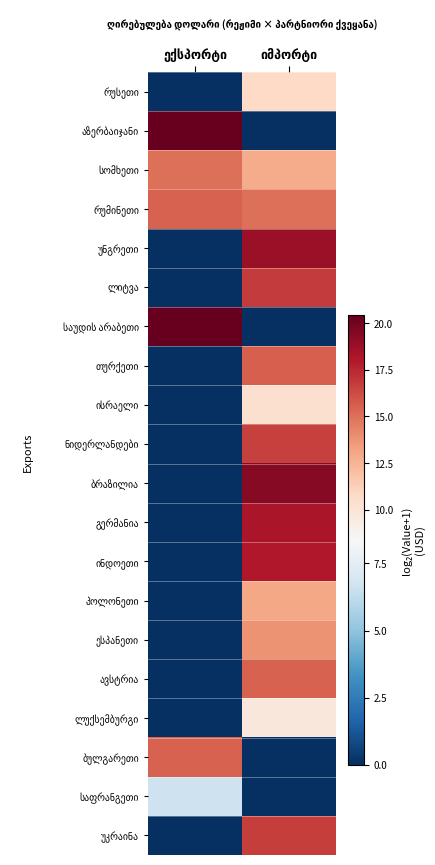

What is the difference between the უნგრეთი values at ექსპორტი and იმპორტი?

18.8